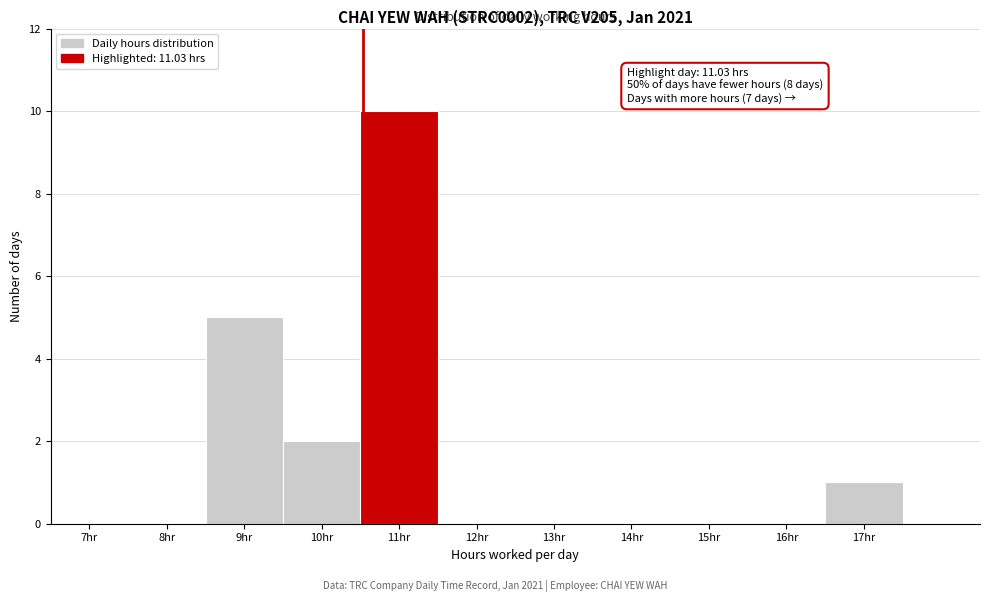

Reading left to right, extract all data points from this chart.

7hr=0	8hr=0	9hr=5	10hr=2	11hr=10	12hr=0	13hr=0	14hr=0	15hr=0	16hr=0	17hr=1